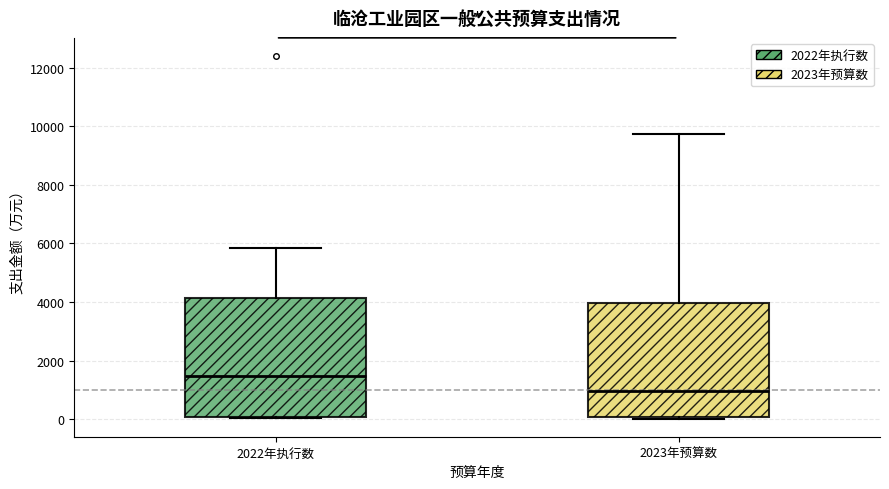

Reading left to right, read every box against the y-axis: the position of its median line, the range the box covers, and the ends of its whiskers. The values are not printed on the chart, so give them approximately, as read against the axis.

2022年执行数: median 1400, box 0 to 4200, whiskers 0 to 5800
2023年预算数: median 1000, box 0 to 4000, whiskers 0 to 9800